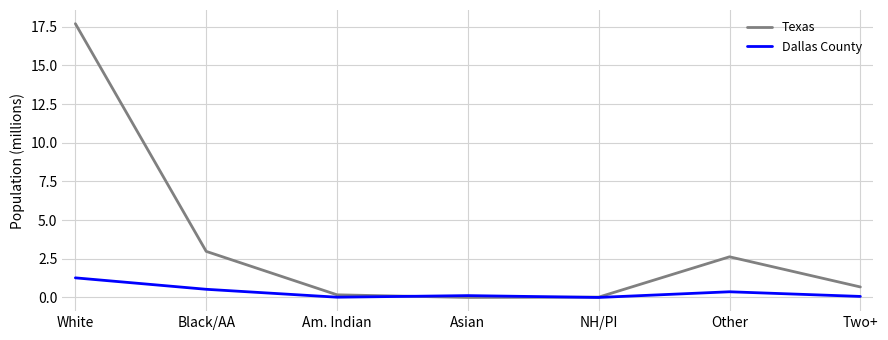

List the series in order of their overall mean, lowest first.

Dallas County, Texas